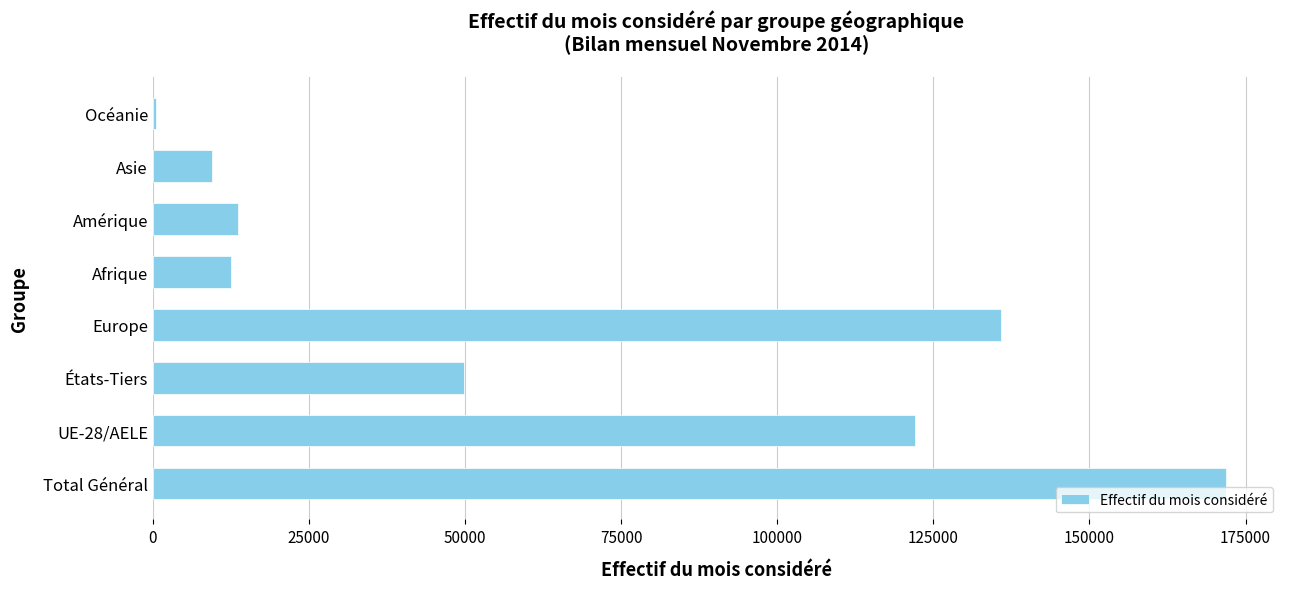

Reading bottom to top, what are all the values shown in this chart?

Total Général=171926	UE-28/AELE=122070	États-Tiers=49856	Europe=135815	Afrique=12524	Amérique=13649	Asie=9453	Océanie=429